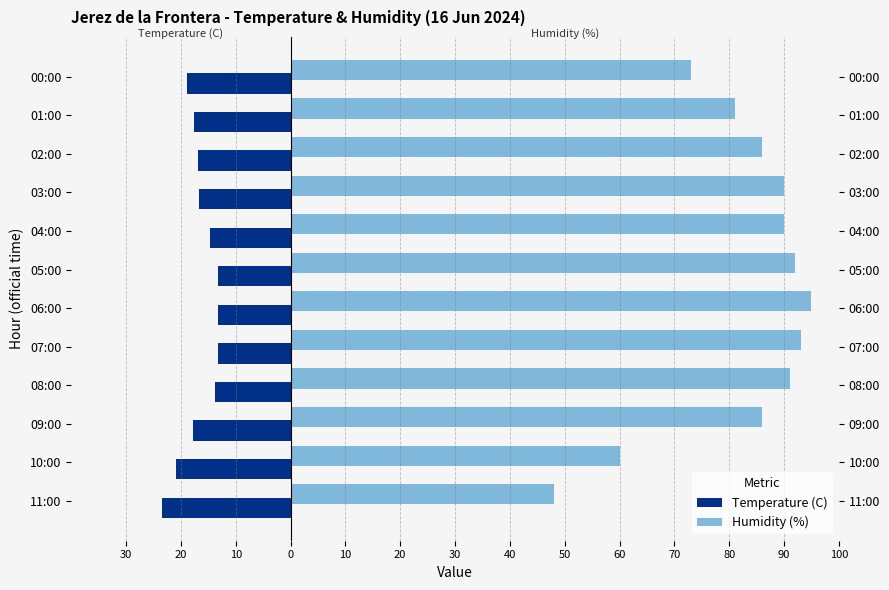

What is the difference between the maximum and minimum values in the Temperature (C) series?

10.3